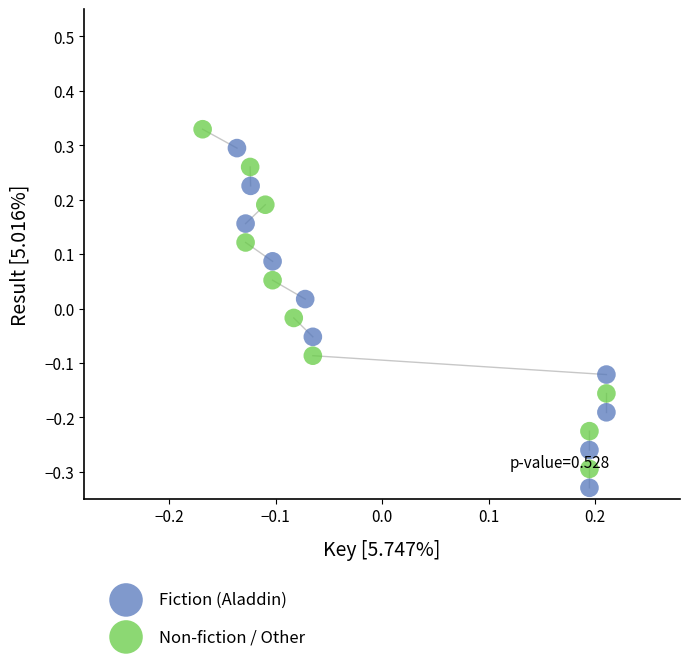

What are all the series names shown in the legend?

Fiction (Aladdin), Non-fiction / Other